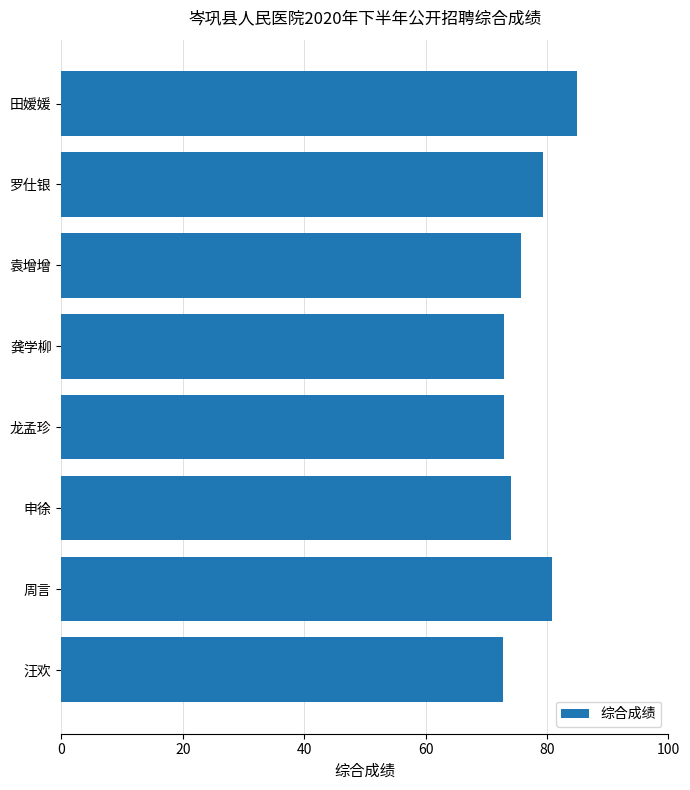

Is it true that the value at 罗仕银 is 79.4?

True